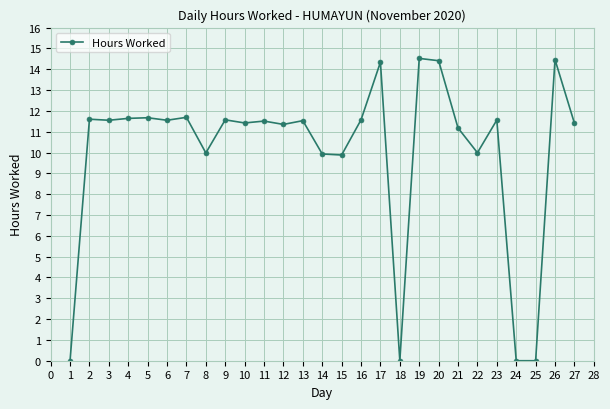

How many series are shown in this chart?

1